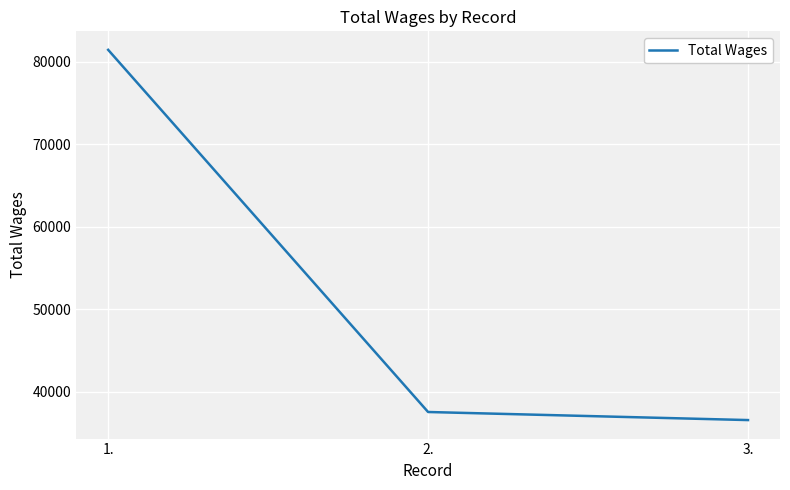

What is the difference between the maximum and minimum values?

44901